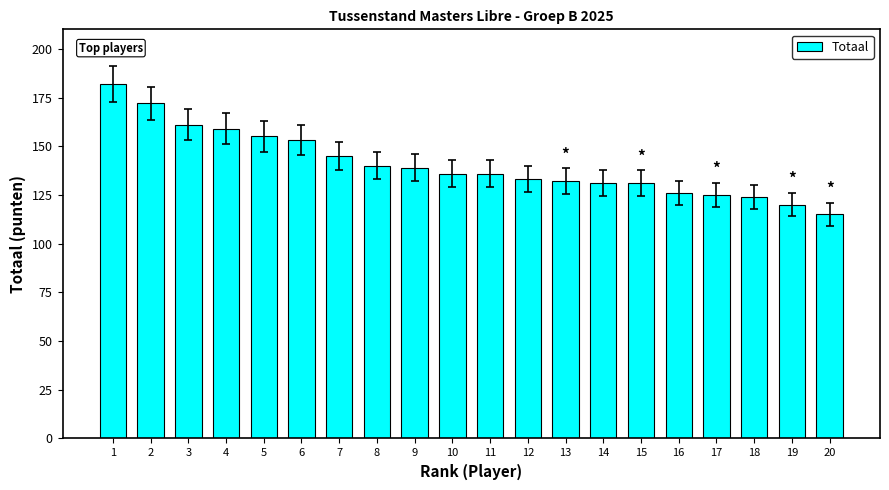

What is the difference between the maximum and minimum values?

67